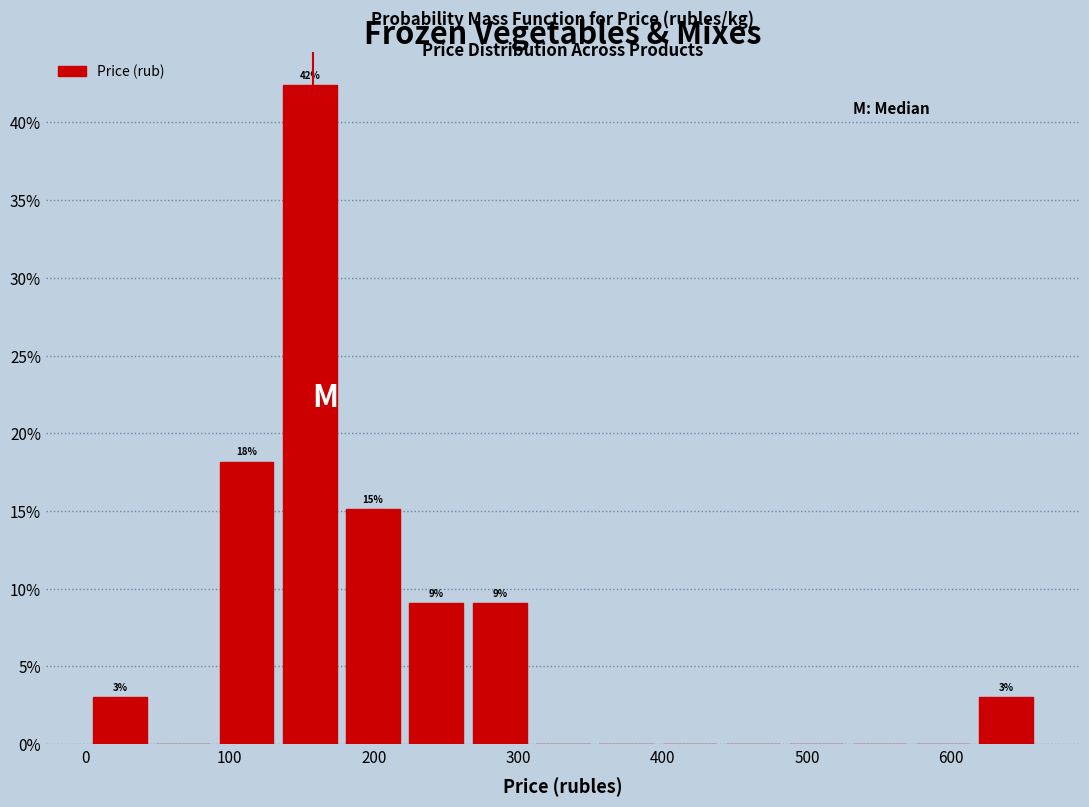

Over which range of the x-axis is the bar tallest?

130 to 180